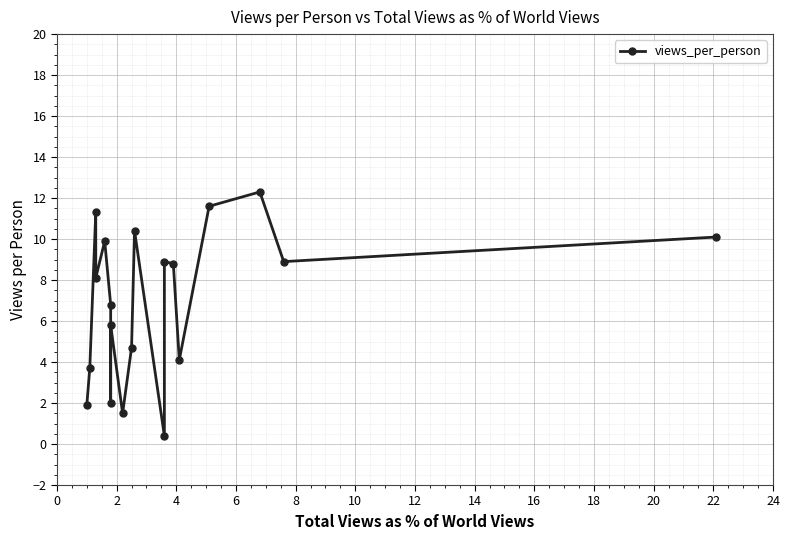

What is the sum of all values?

131.2